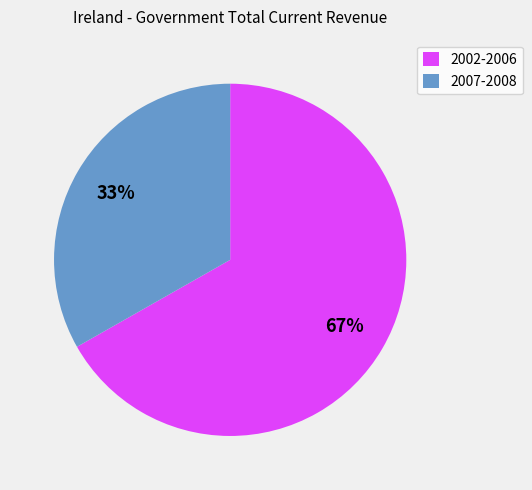

How many segments does this pie chart have?

2